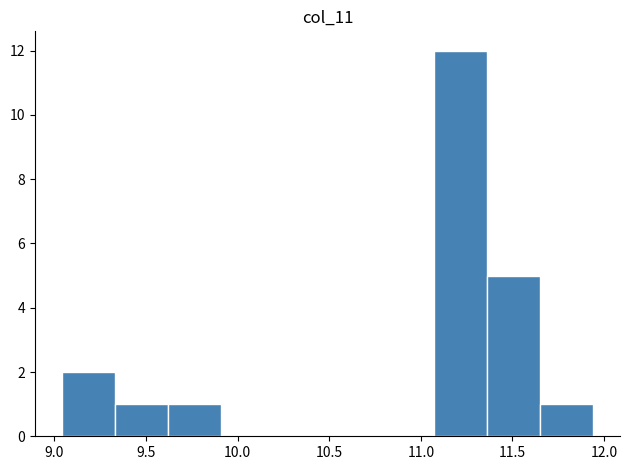

What is the height of the bar covering 9.33 to 9.62 on the x-axis? Neither the bar edges nor the heights are printed on the chart, so give them approximately, as read against the axes.

1